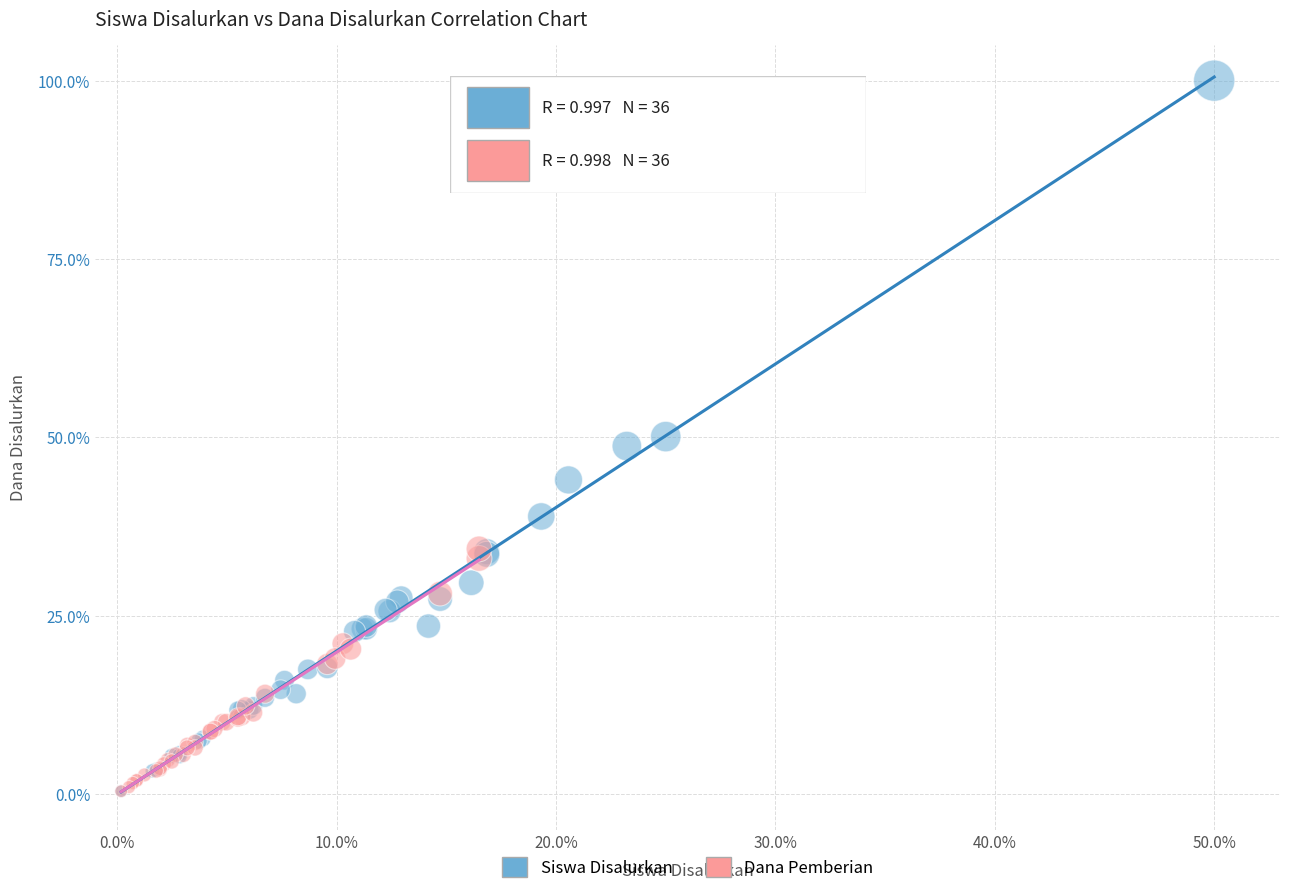

Which series has the widest spread of Y values?

Siswa Disalurkan